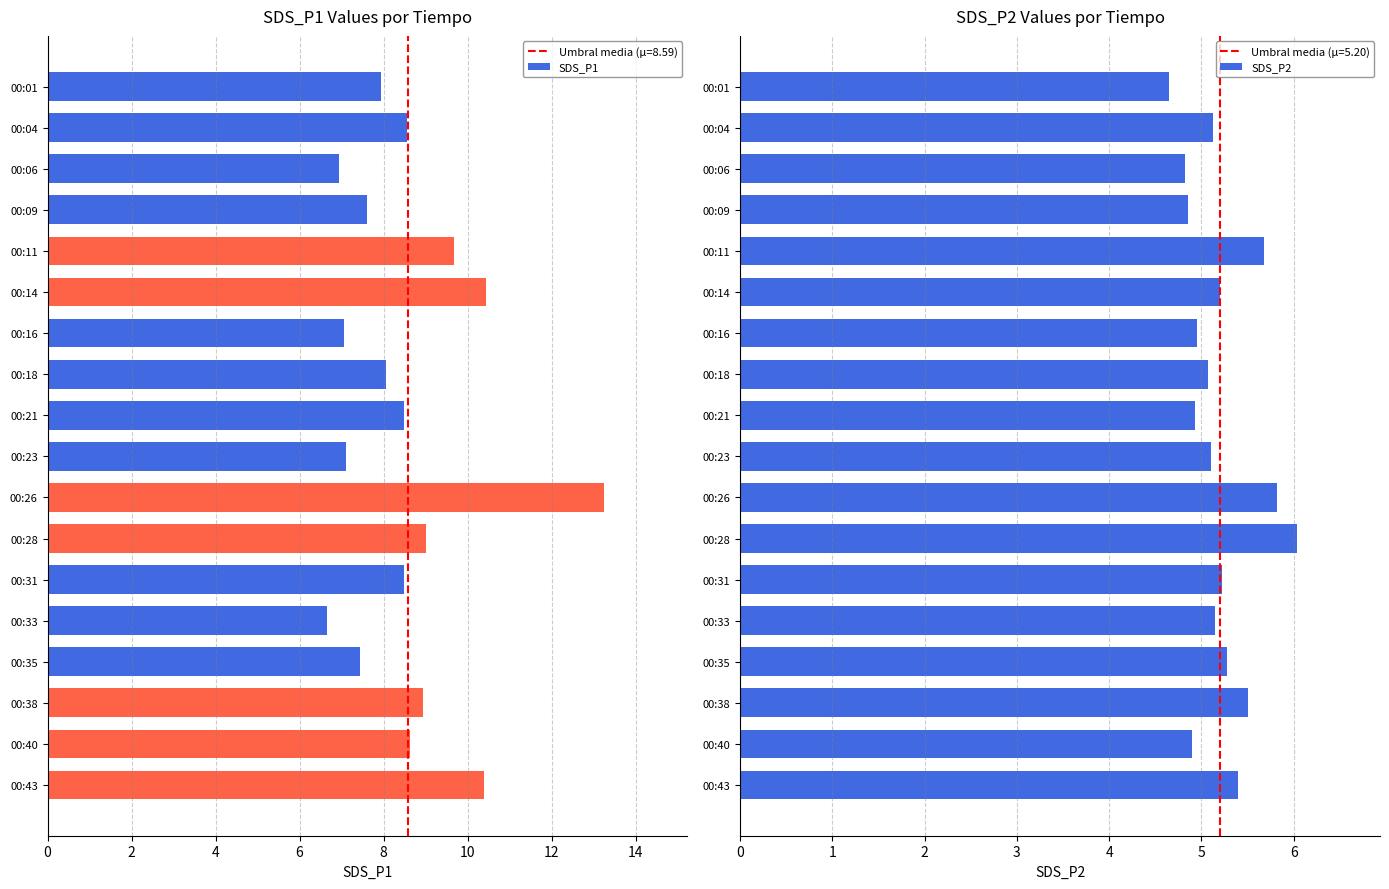

How many data points does each series have?

18